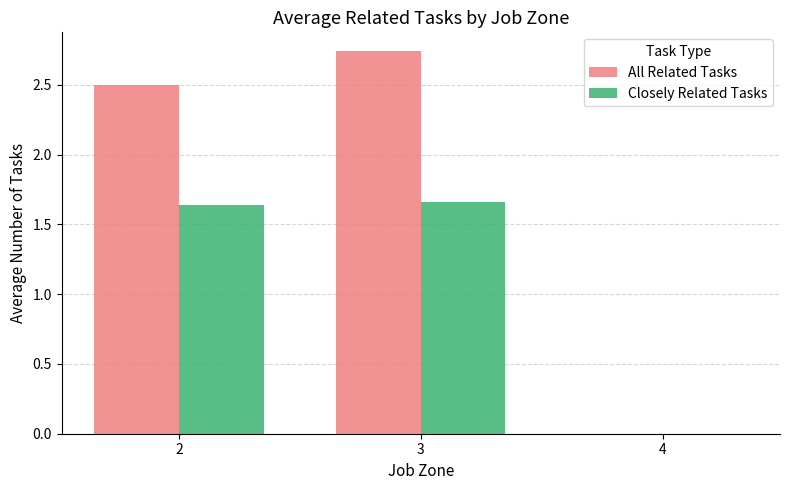

The All Related Tasks series shows 0.7 at 3. True or false?

False